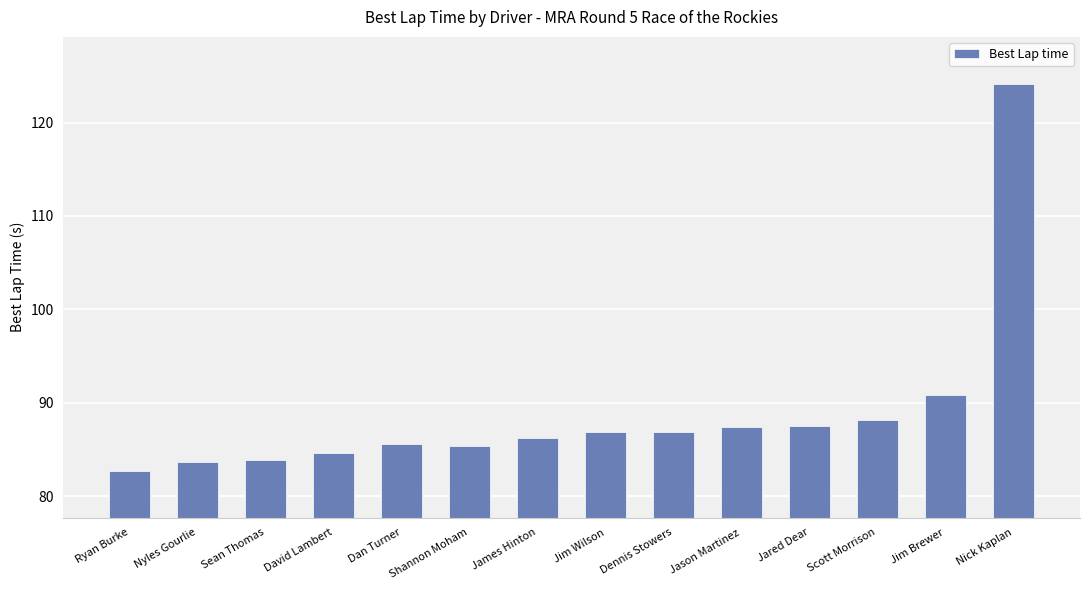

The value at Jim Wilson is 37.8. True or false?

False